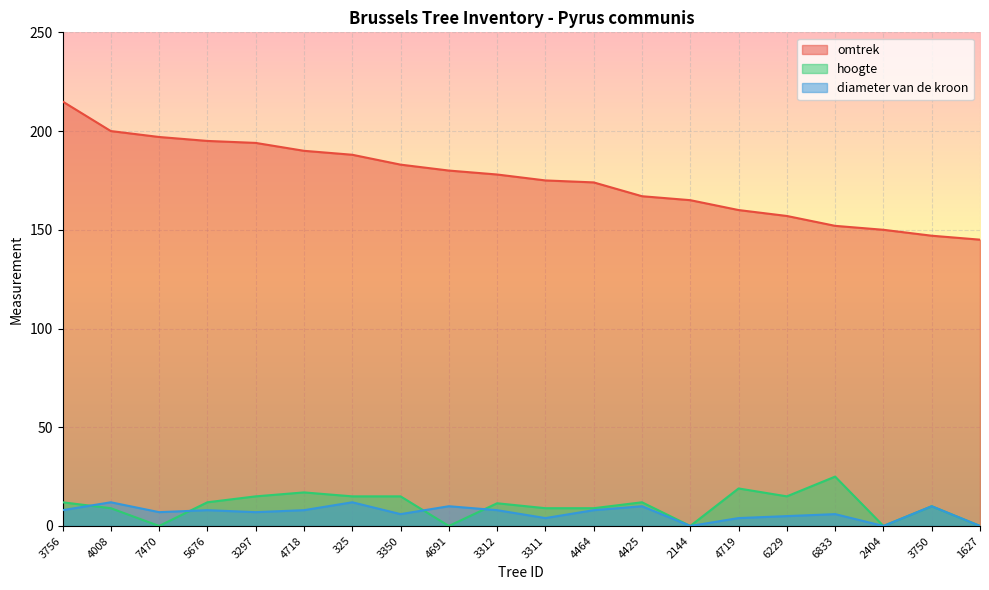

What is the difference between the hoogte values at 3297 and 4425?

3.0